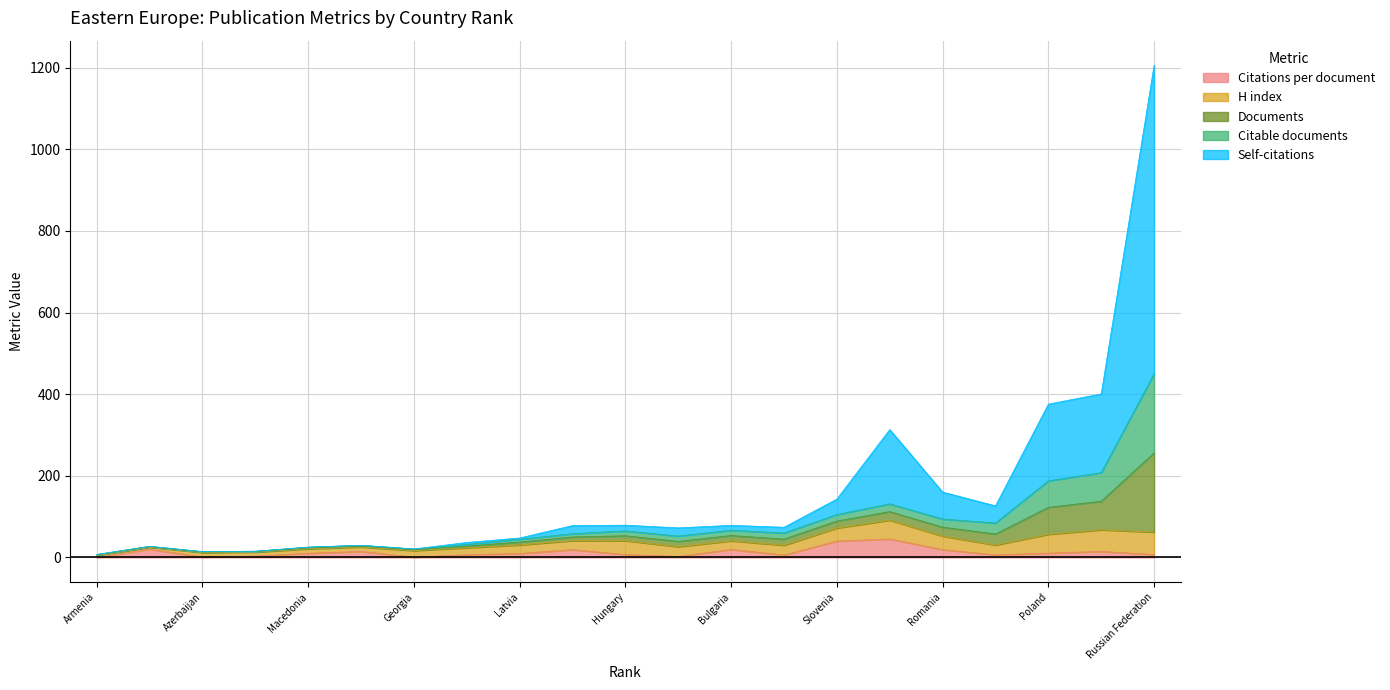

What is the difference between the highest and lowest values at Lithuania?

163.0